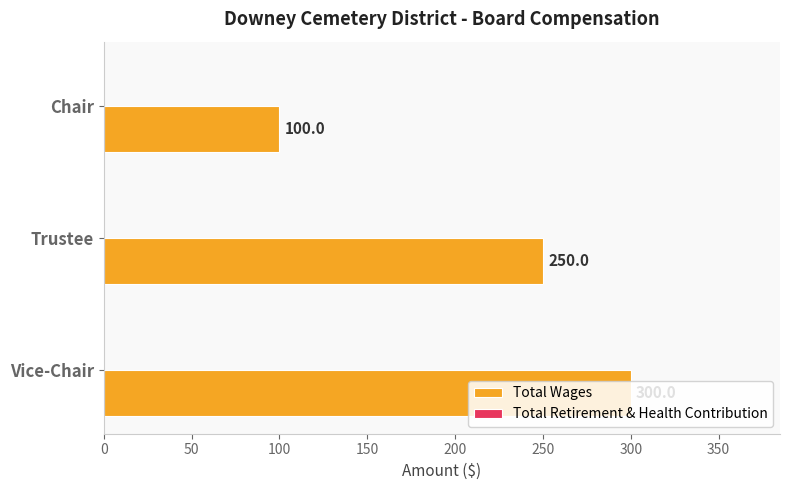

Rank the categories by value from lowest to highest.

Chair, Trustee, Vice-Chair